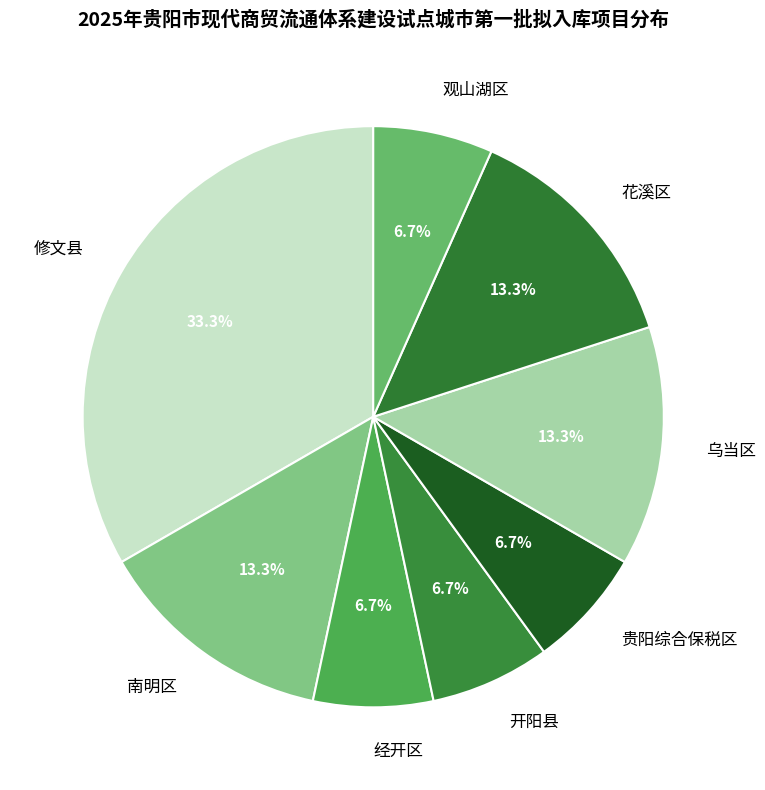

To the nearest percent, what is the combined percentage of 经开区 and 修文县?

40%